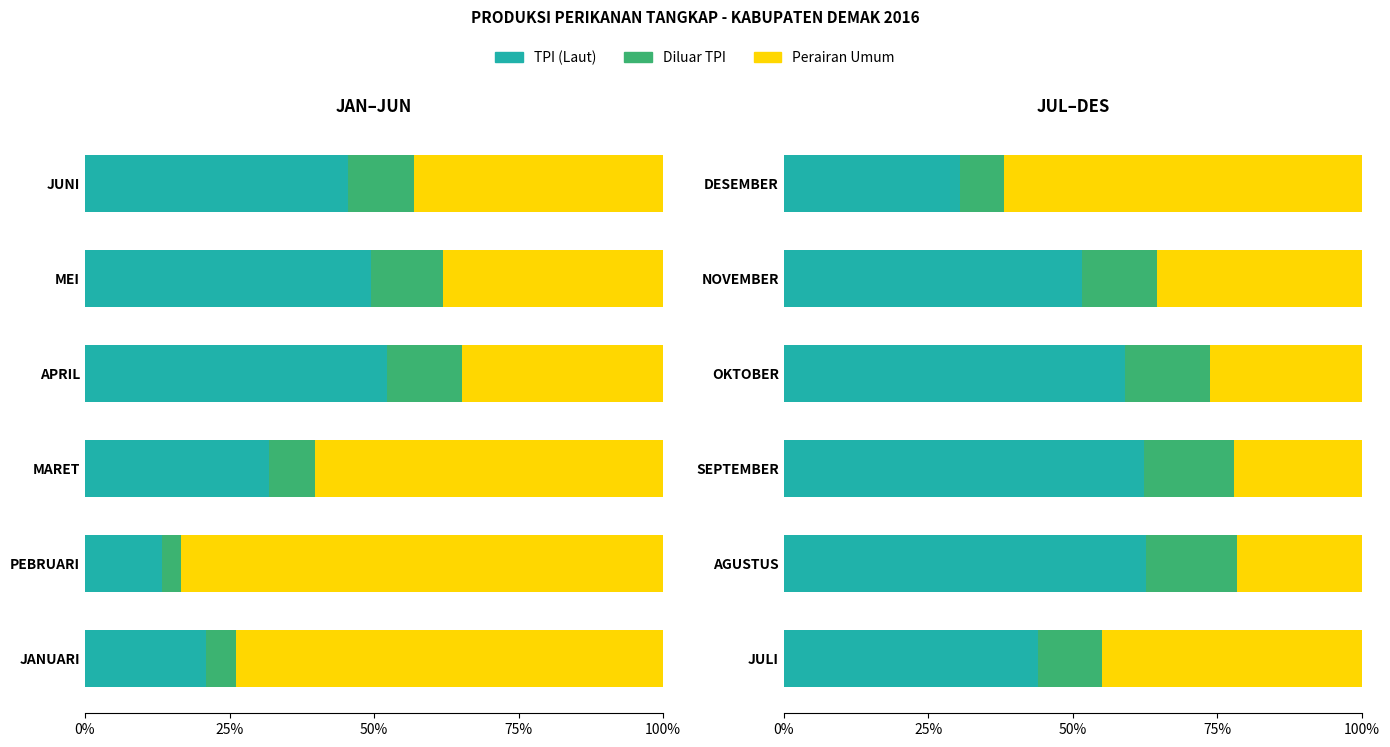

Read the TPI (Laut) value at AGUSTUS.

62.7